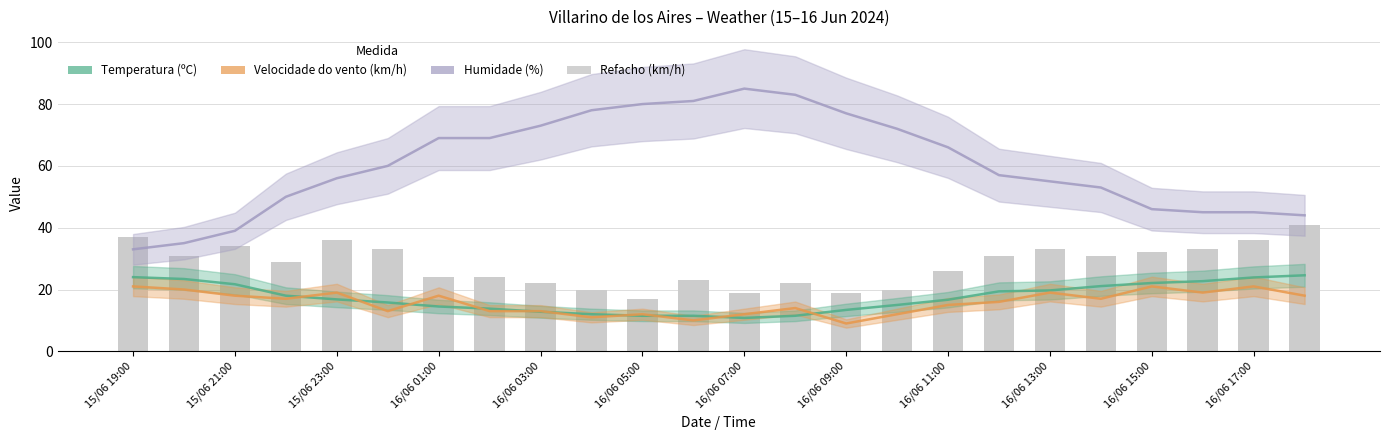

Which series has the largest range (max minus min)?

Humidade (%)